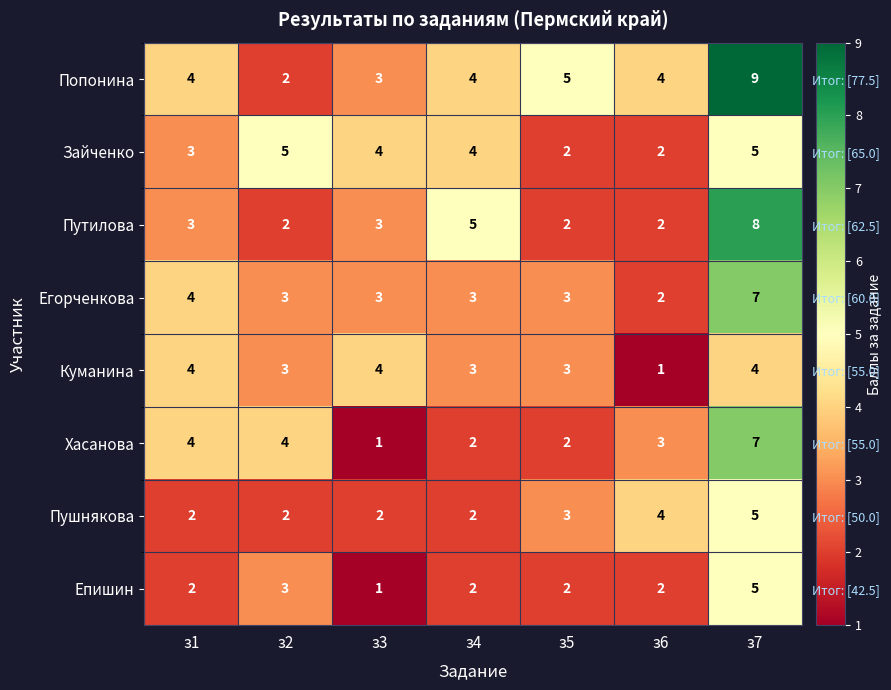

What is the difference between the second highest and second lowest values in the Епишин series?

1